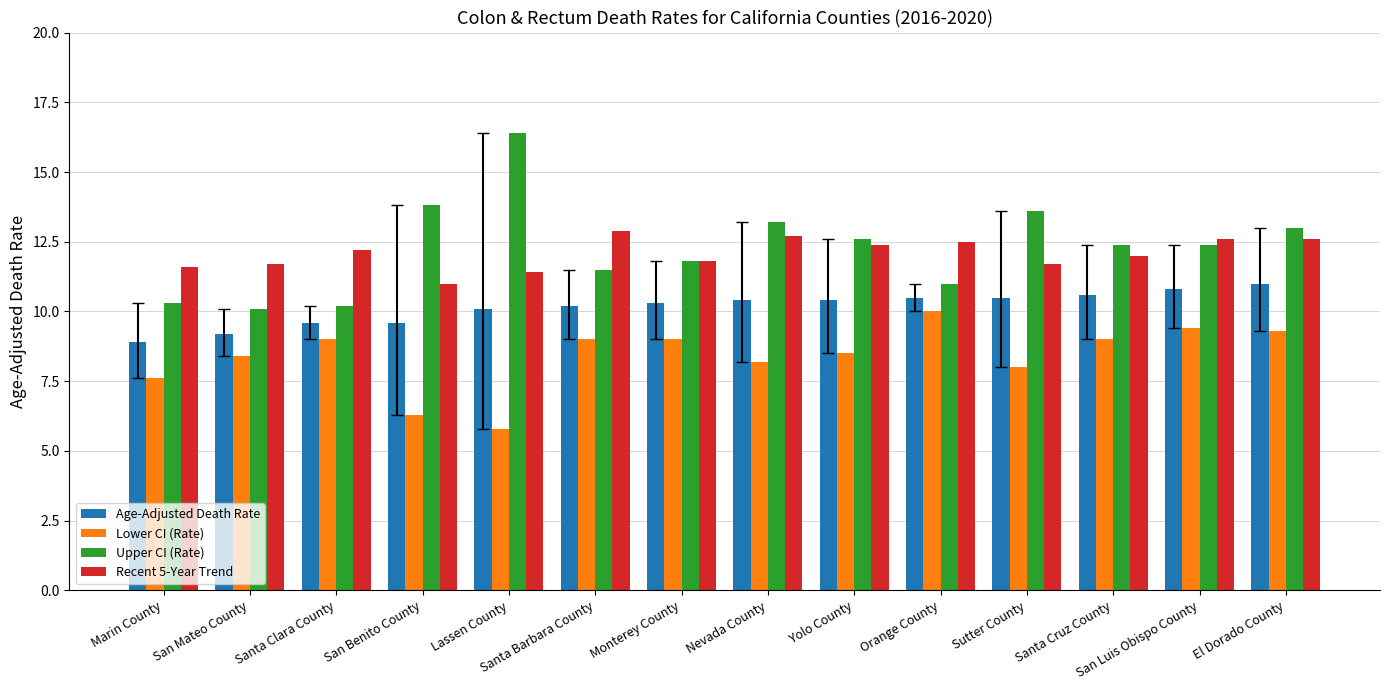

What is the sum of the Lower CI (Rate) values at Sutter County and Nevada County?

16.2